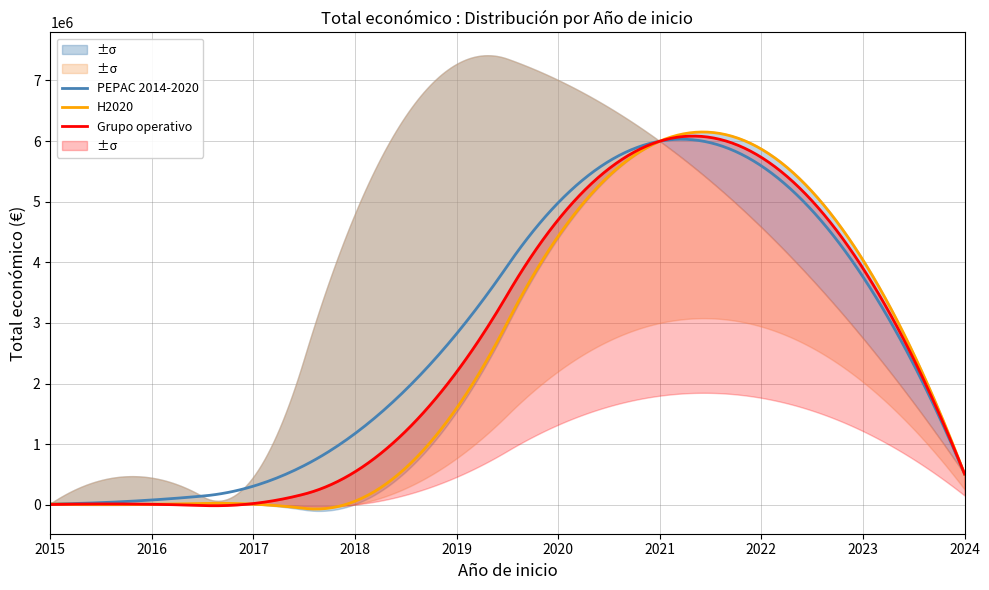

Between 2015 and 2018, which is larger?

2018